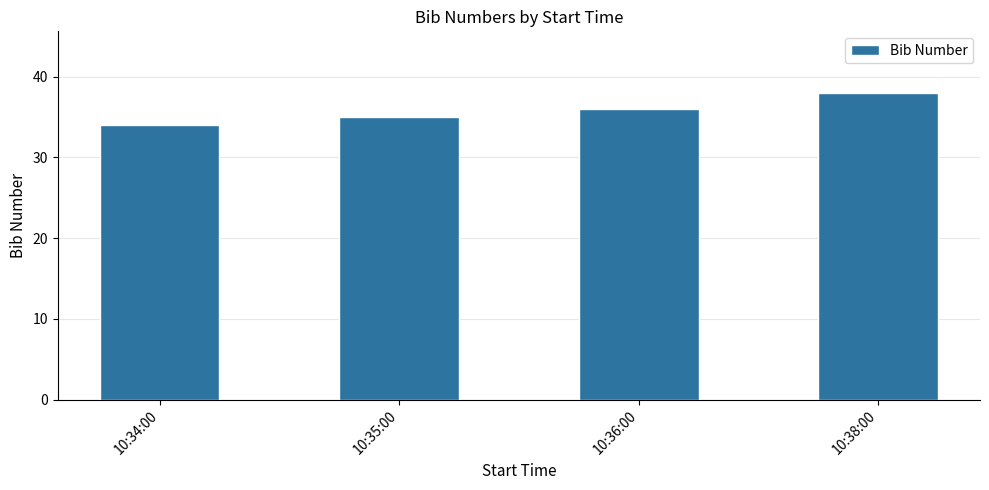

What is the difference between the maximum and minimum values?

4